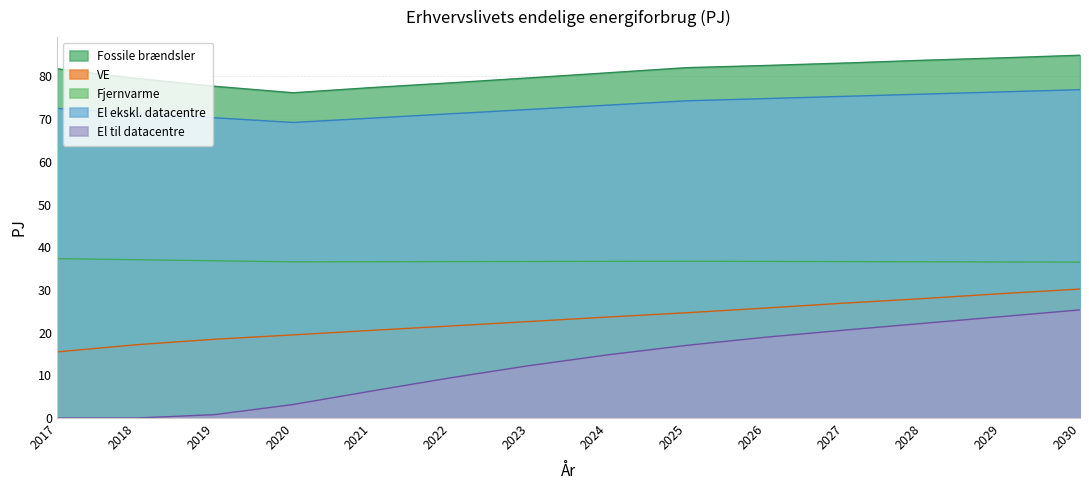

Read the Fossile brændsler value at 2019.

77.7